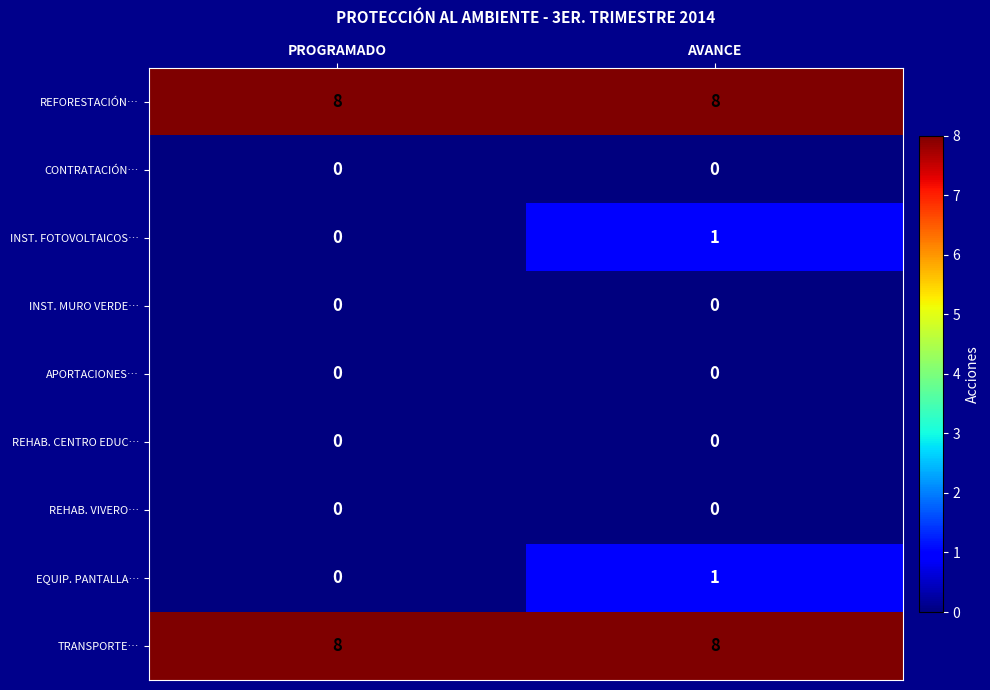

At which category is the sum across all series the highest?

AVANCE